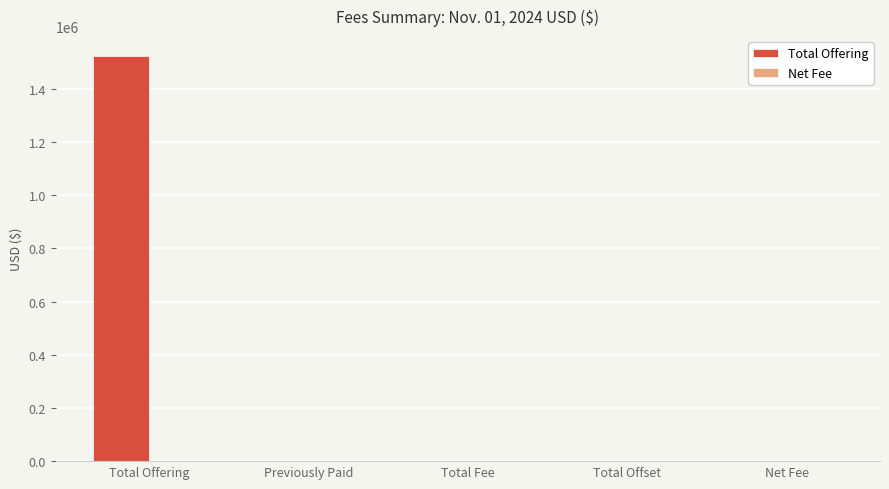

What is the sum of all values?

1521862